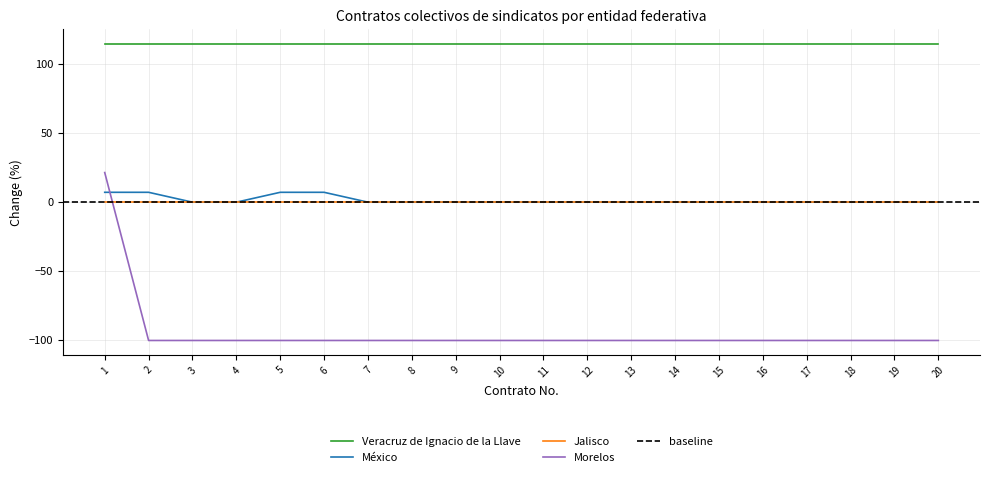

How many México values are between 0 and 1?

16